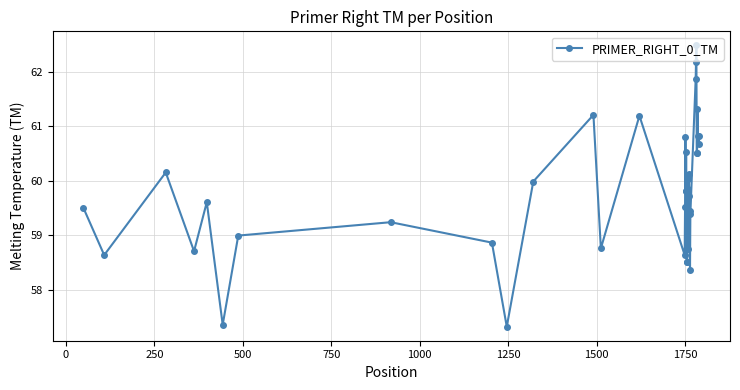

True or false: there are more than 0 points higher than both neighbors.

True